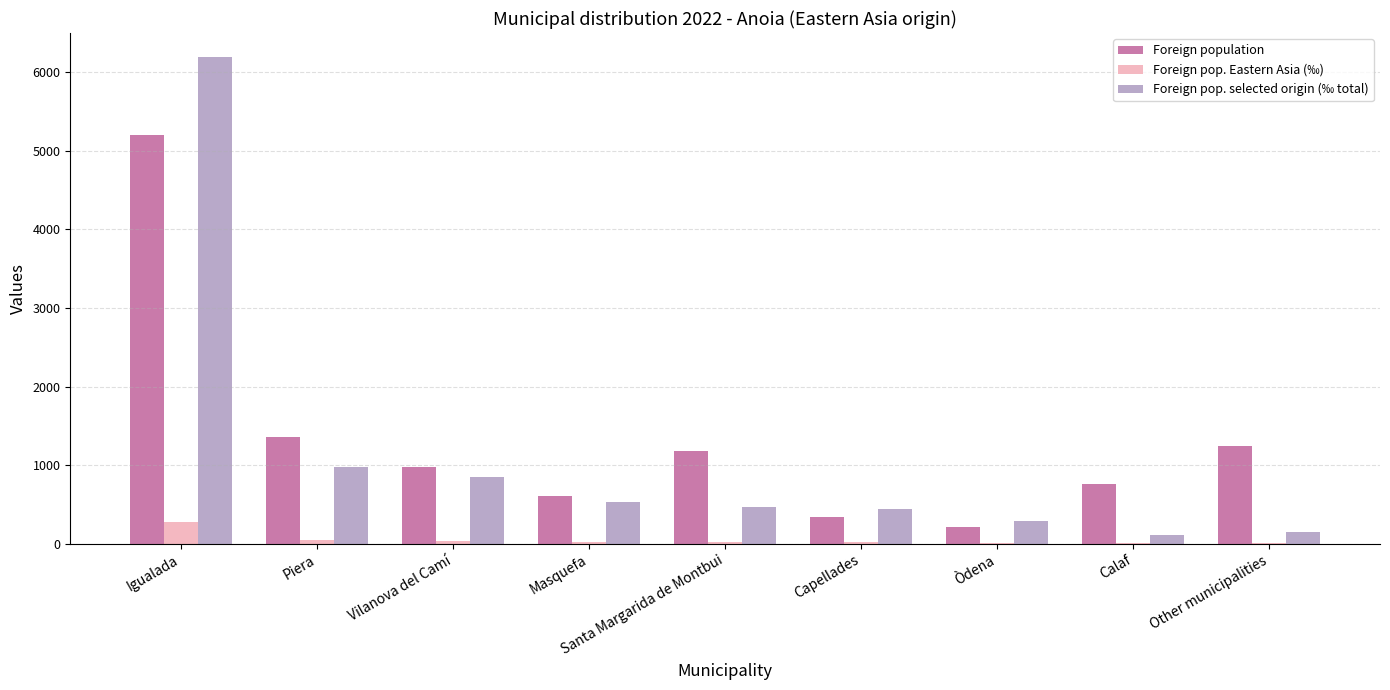

Which category has the highest value across all series?

Igualada